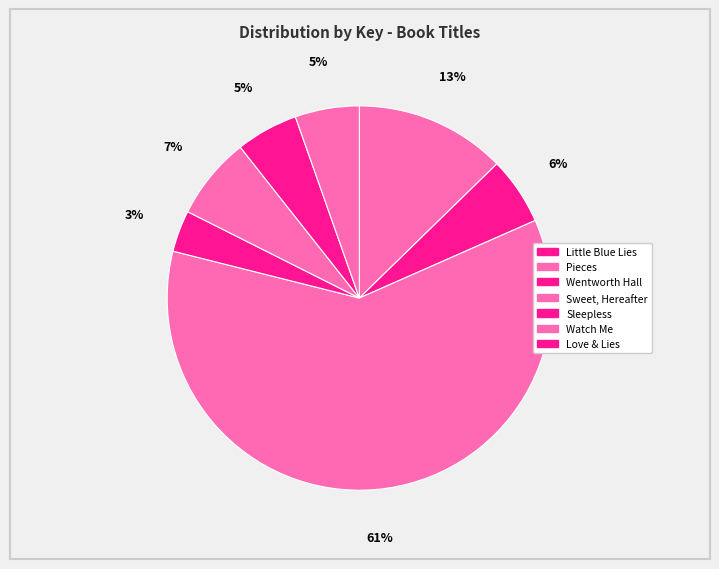

True or false: Watch Me accounts for 5% of the total.

True